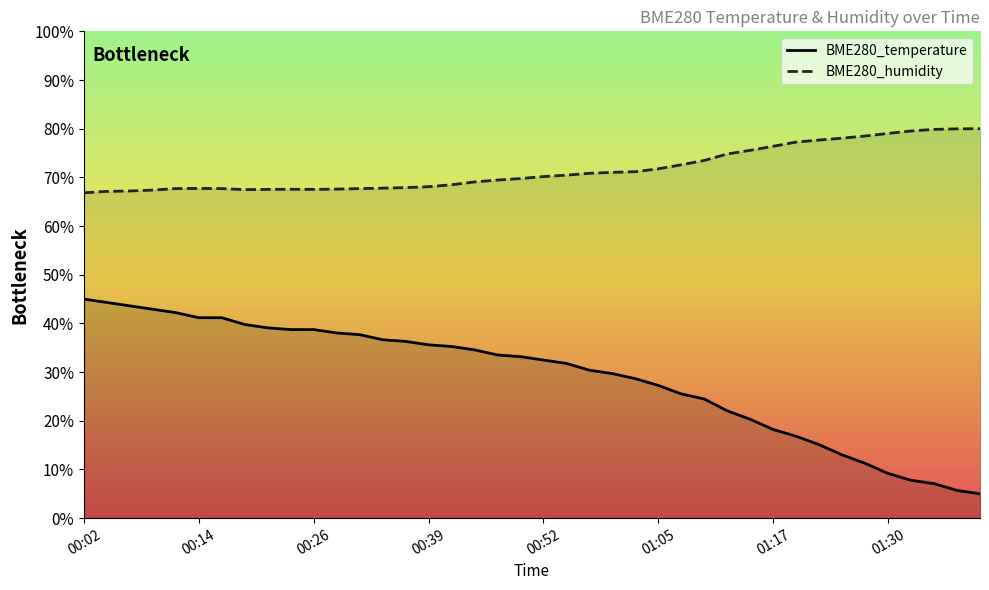

How many interior local valleys does the BME280_humidity series have?

2